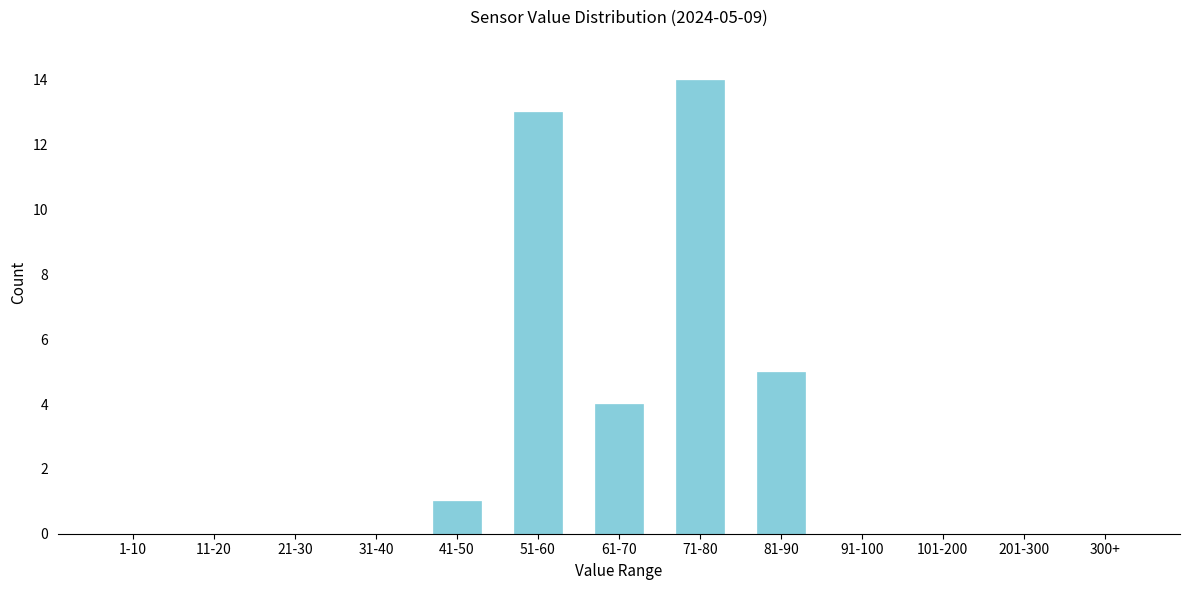

Reading left to right, transcribe all the data shown in this chart.

1-10=0	11-20=0	21-30=0	31-40=0	41-50=1	51-60=13	61-70=4	71-80=14	81-90=5	91-100=0	101-200=0	201-300=0	300+=0